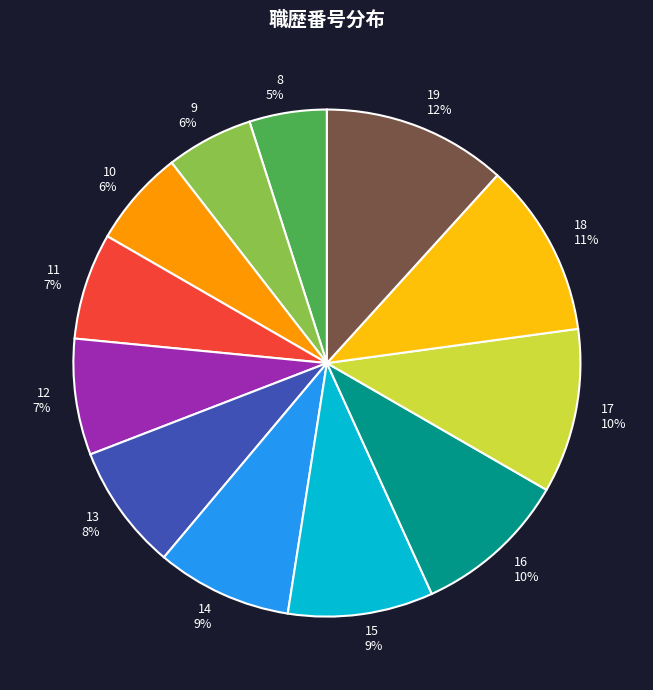

Between 10 and 12, which is larger?

12